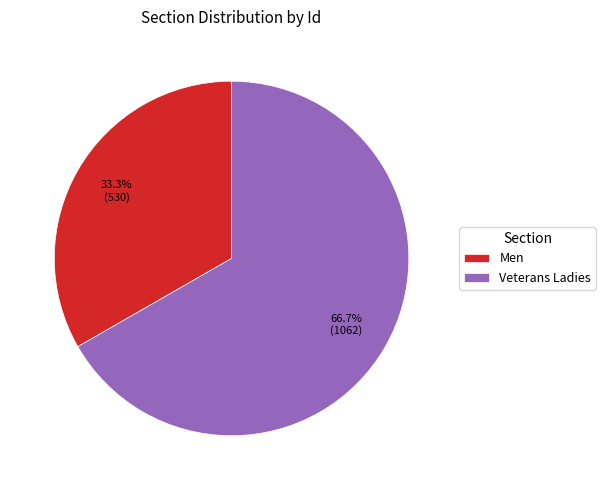

To the nearest percent, what is the difference between the largest and smallest slice percentages?

33%